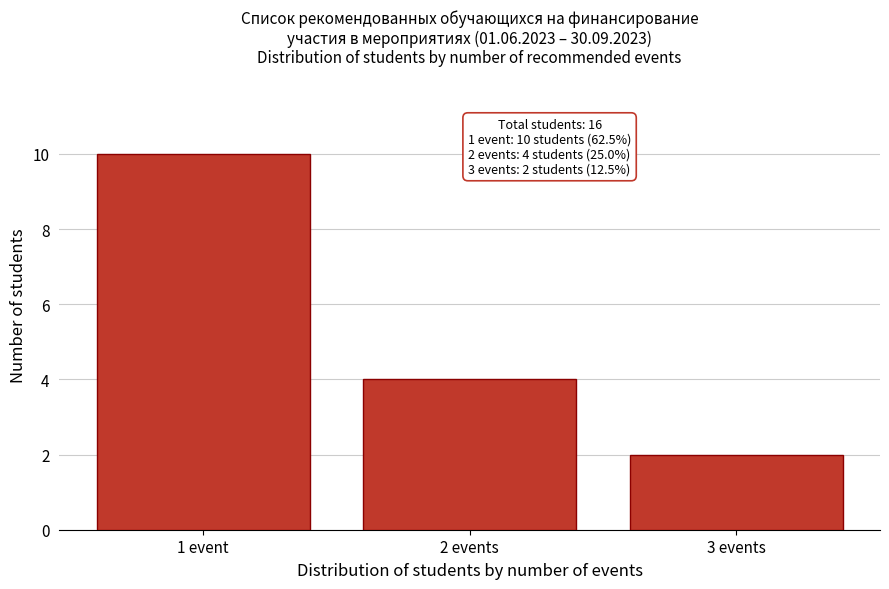

Reading left to right, extract all data points from this chart.

1 event=10	2 events=4	3 events=2